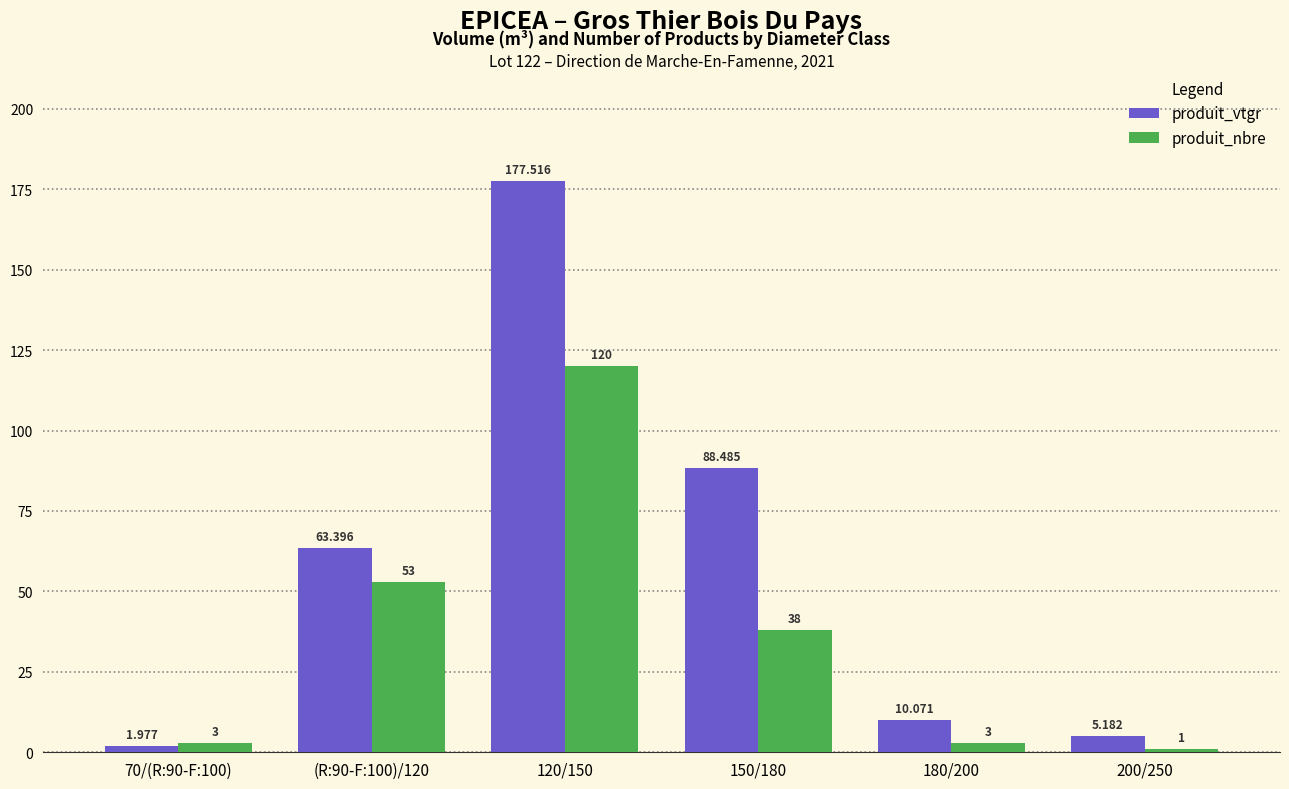

What is the sum of the produit_nbre values at 150/180 and 70/(R:90-F:100)?

41.0